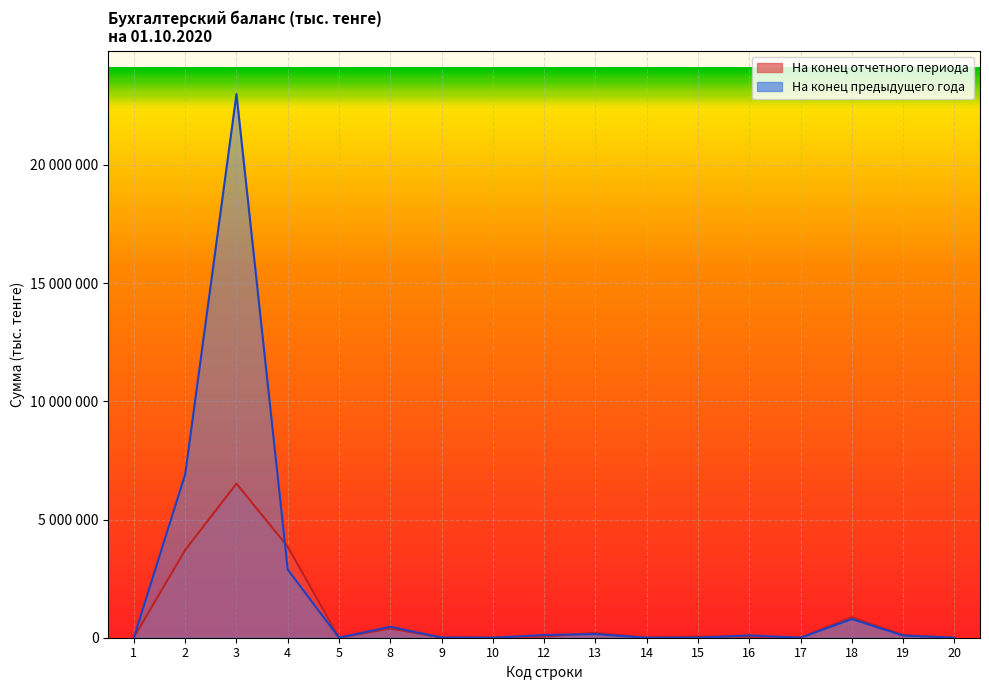

How many interior local valleys does the На конец предыдущего года series have?

3